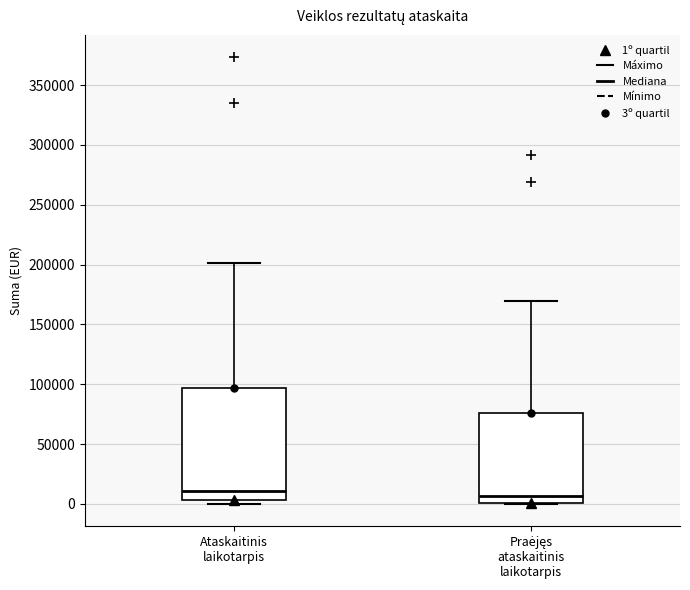

Comparing the boxes themselves (not the whiskers), which one is the tallest?

Ataskaitinis laikotarpis